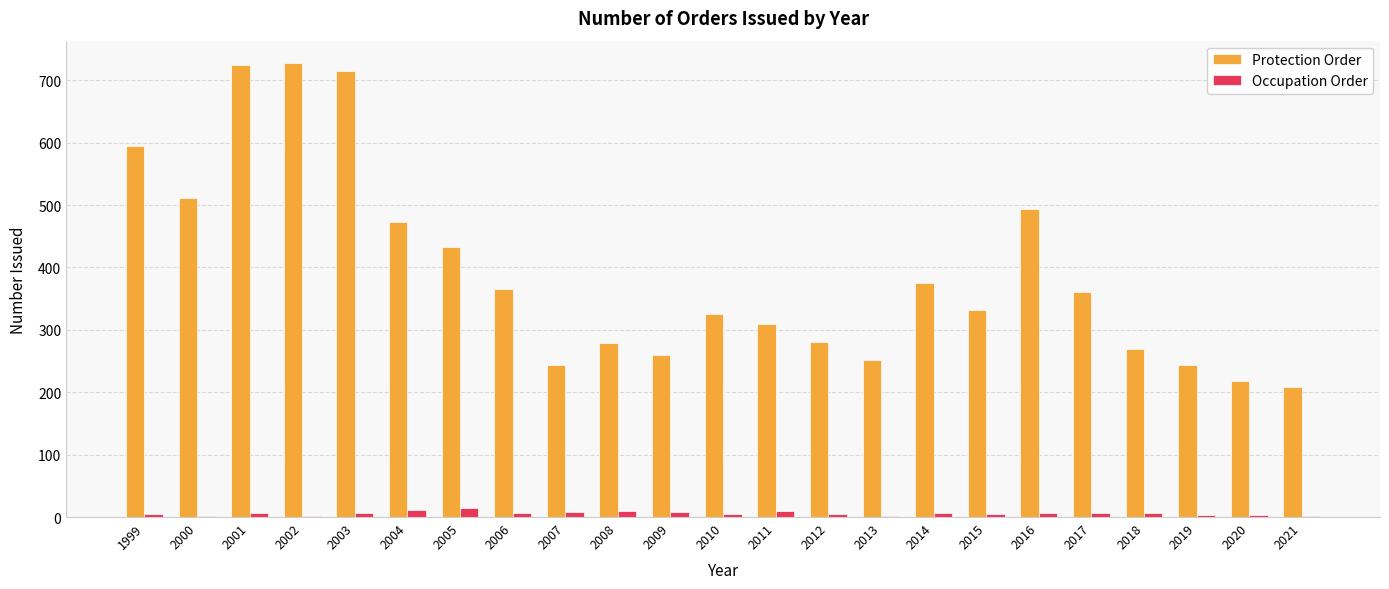

Which series changed the most between 2009 and 2010?

Protection Order